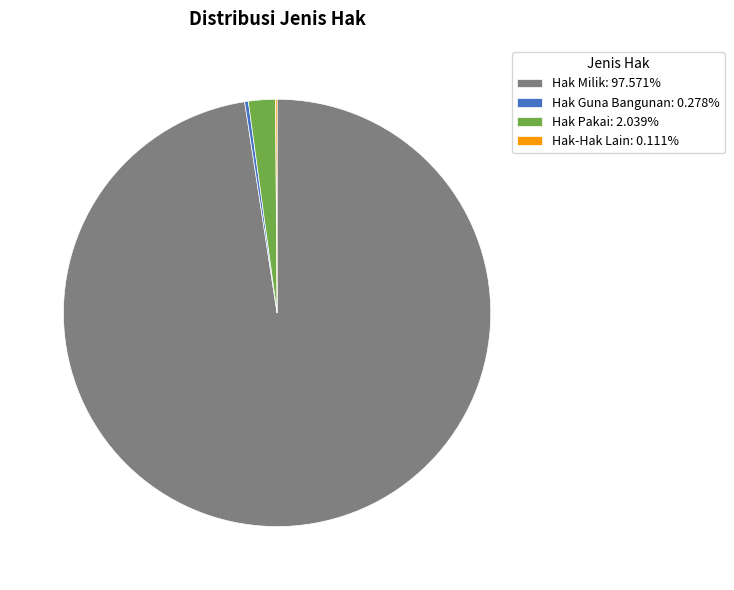

Is Hak Milik: 97.571% the majority of the pie?

Yes